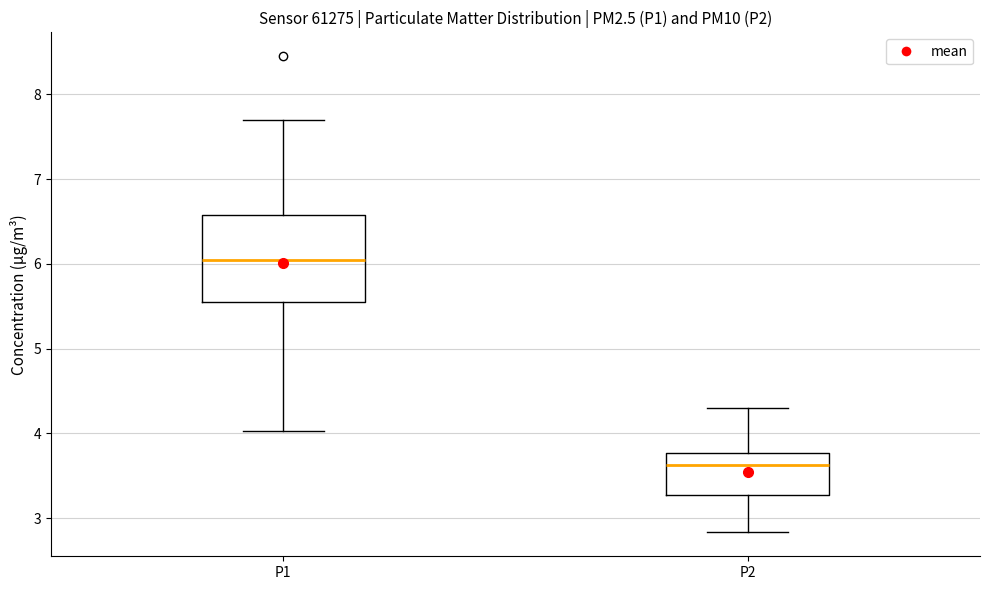

Comparing the boxes themselves (not the whiskers), which one is the tallest?

P1